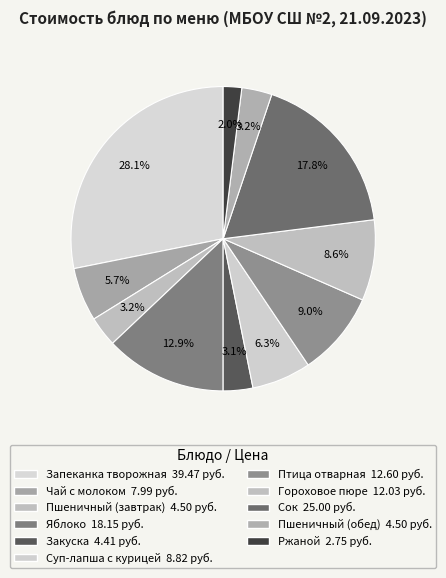

How many slices are in this pie chart?

11